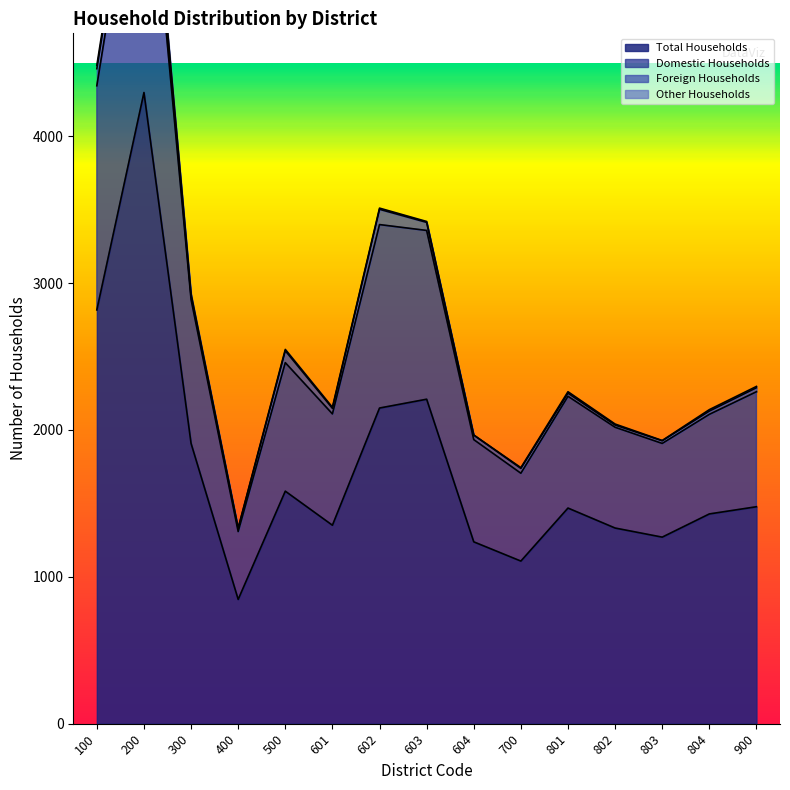

What is the difference between the Domestic Households values at 400 and 602?

2173